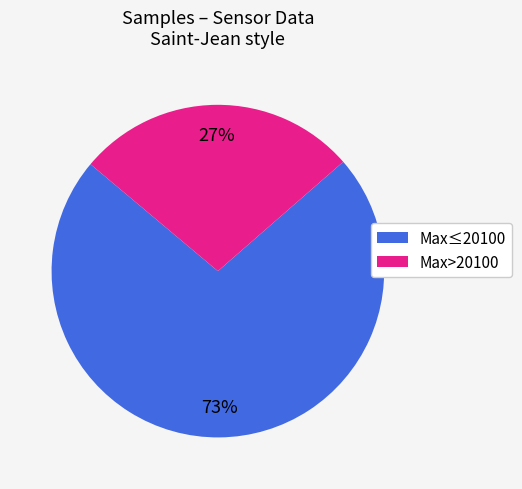

To the nearest percent, what is the average slice percentage?

50%